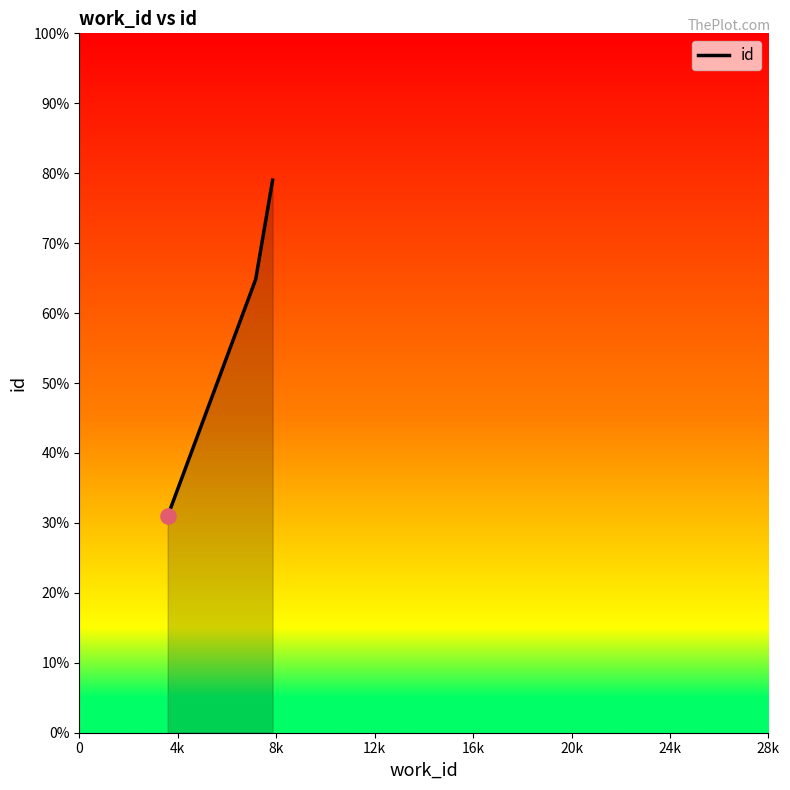

Is this an area chart (filled region under the line)?

Yes